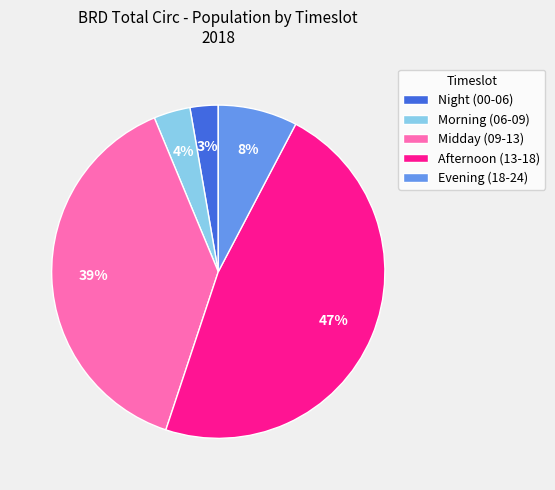

To the nearest percent, what is the average slice percentage?

20%